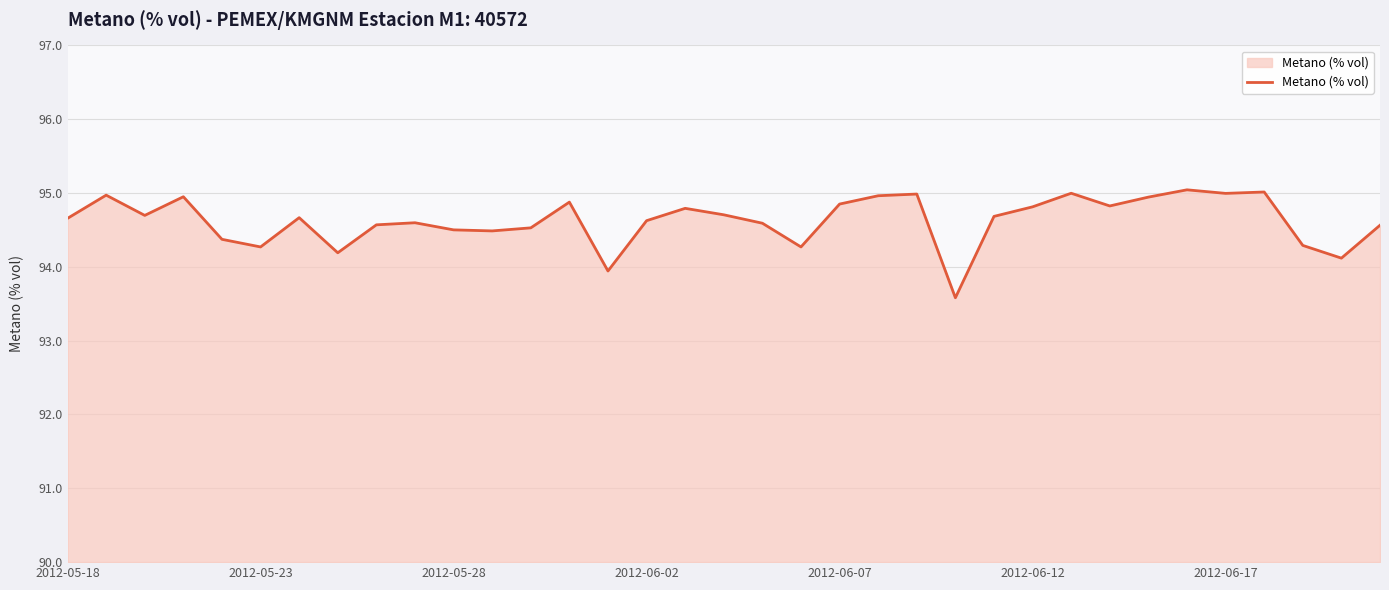

What is the minimum value shown in the chart?

93.6